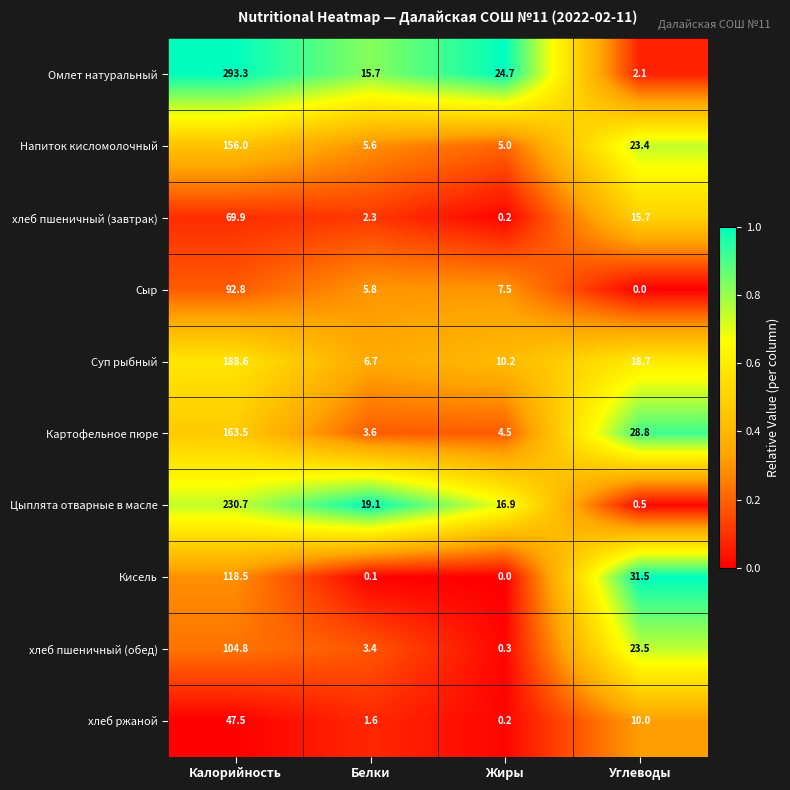

How many categories are shown in the chart?

4